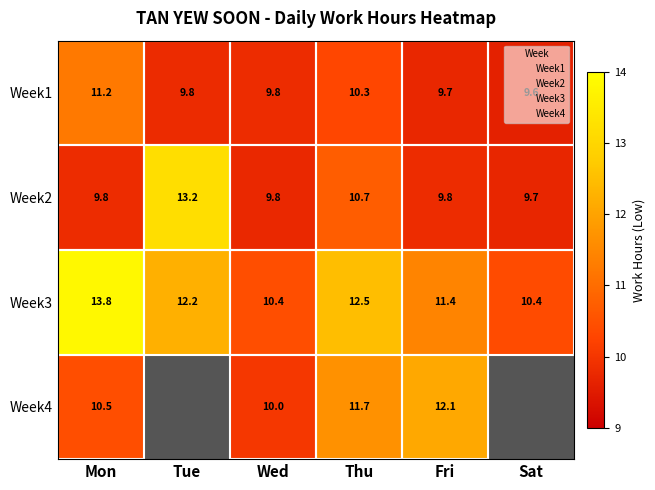

What is the sum of the Week4 values at Mon and Fri?

22.6